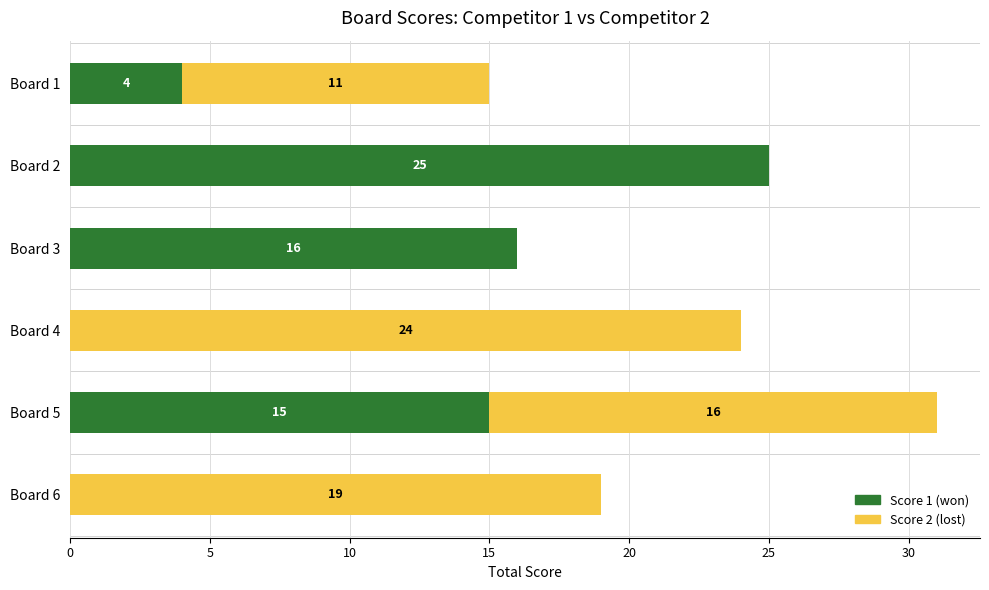

At which category is the sum across all series the highest?

Board 5